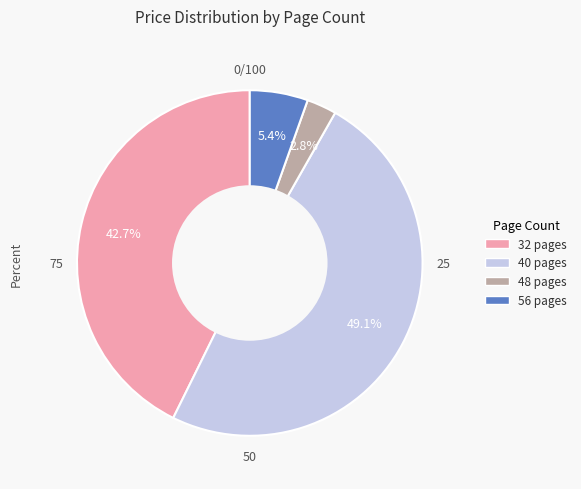

Rank the categories by value from highest to lowest.

40 pages, 32 pages, 56 pages, 48 pages